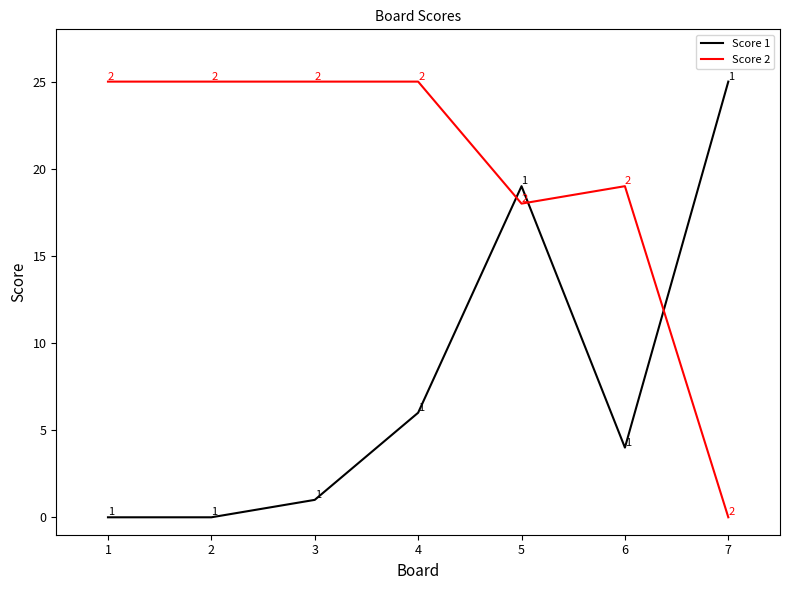

What is the spread (max minus min) of values at 4?

19